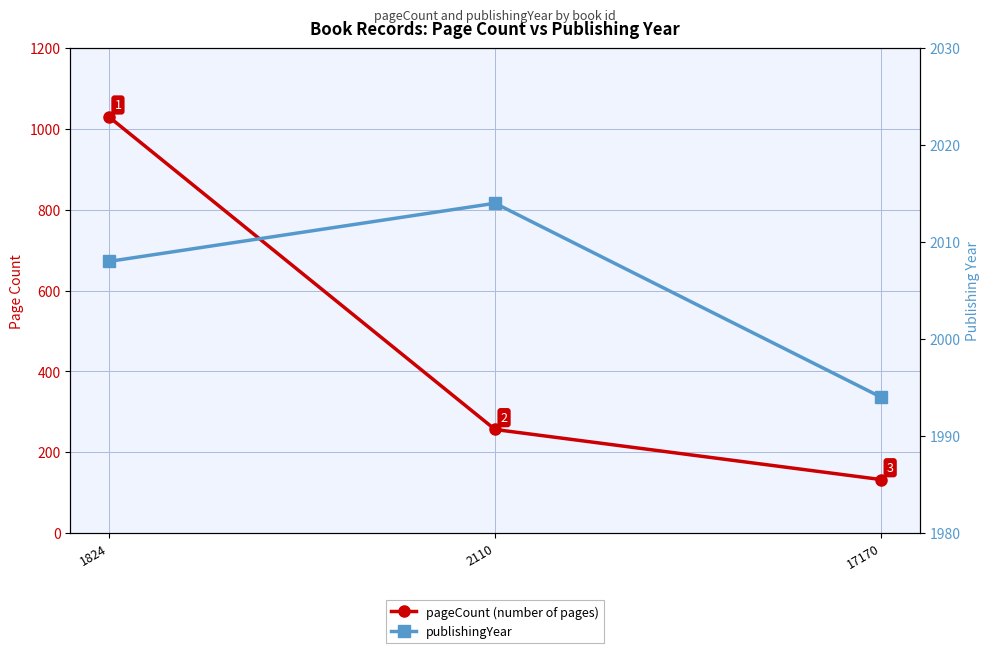

What is the difference between the highest and lowest values at 2110?

1758